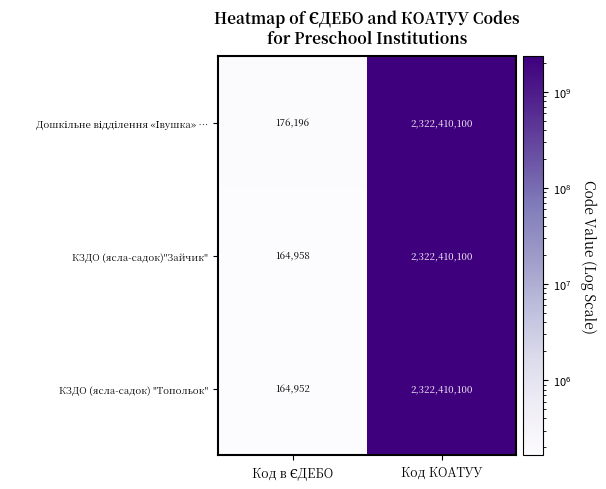

What is the total value across all series at Код КОАТУУ?

6967230300